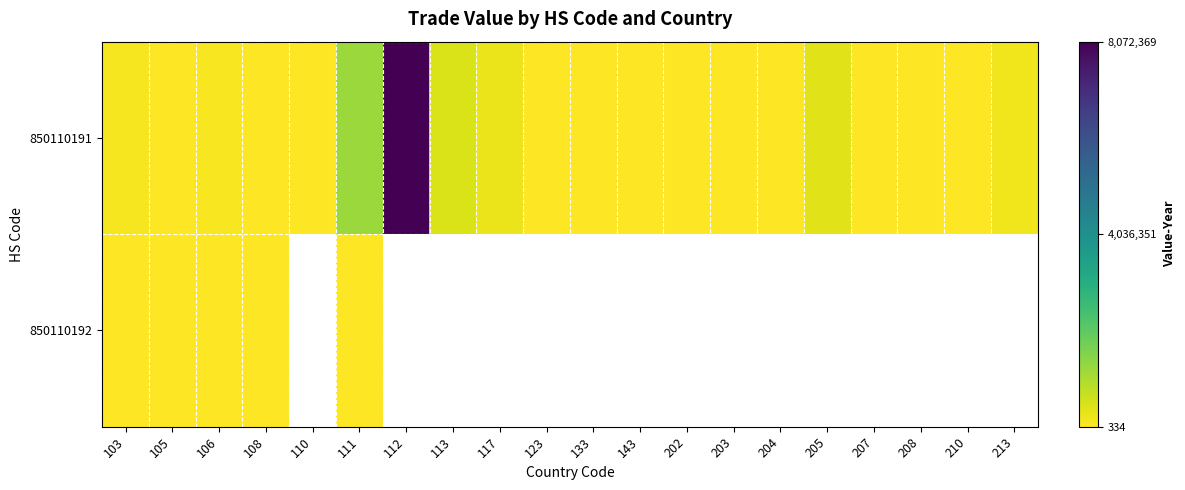

How many distinct data groups are displayed?

2